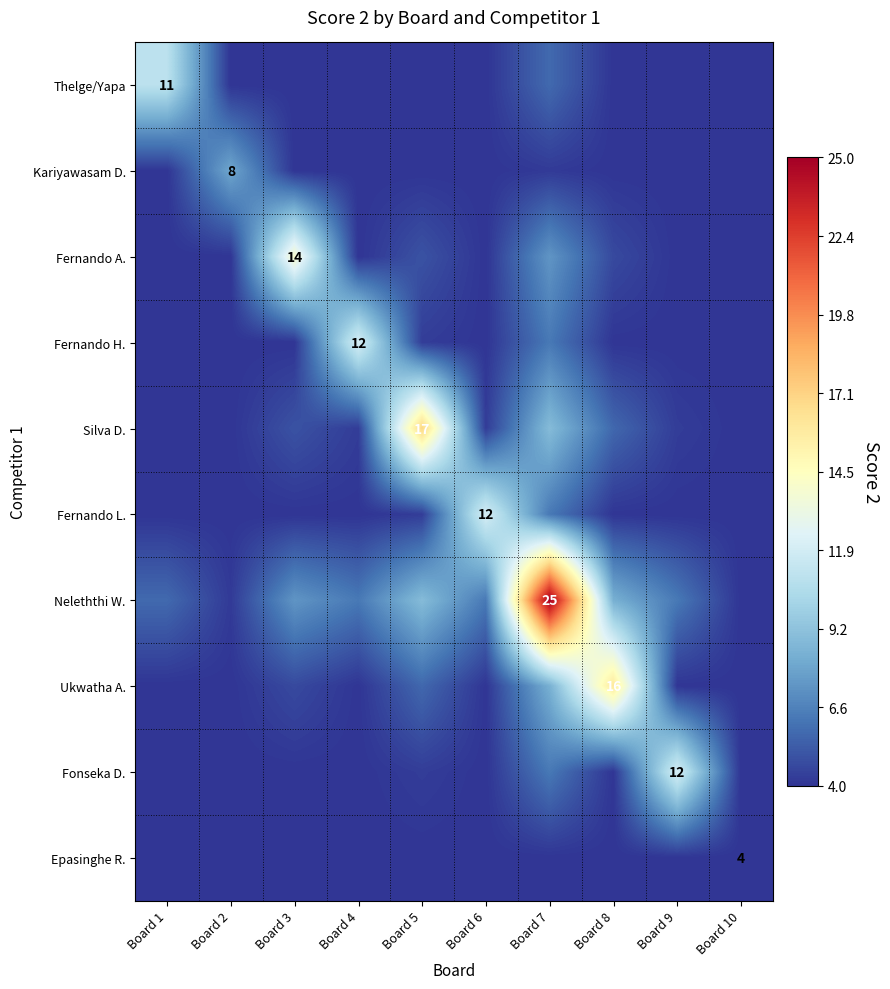

How many data points in Fernando L. are above 4?

4